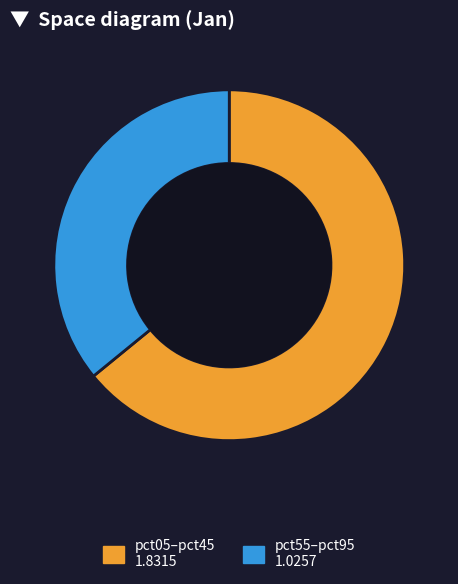

How many slices are in this pie chart?

2